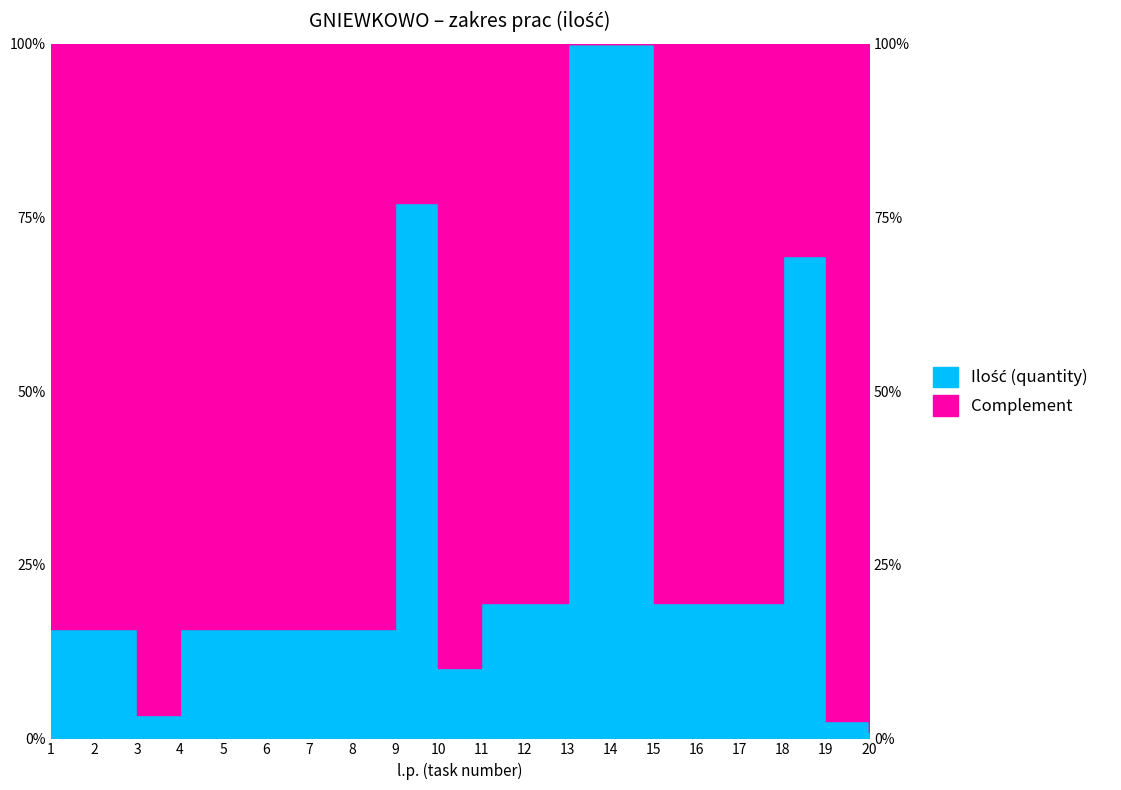

What is the sum of the values at 12 and 16?

39.0